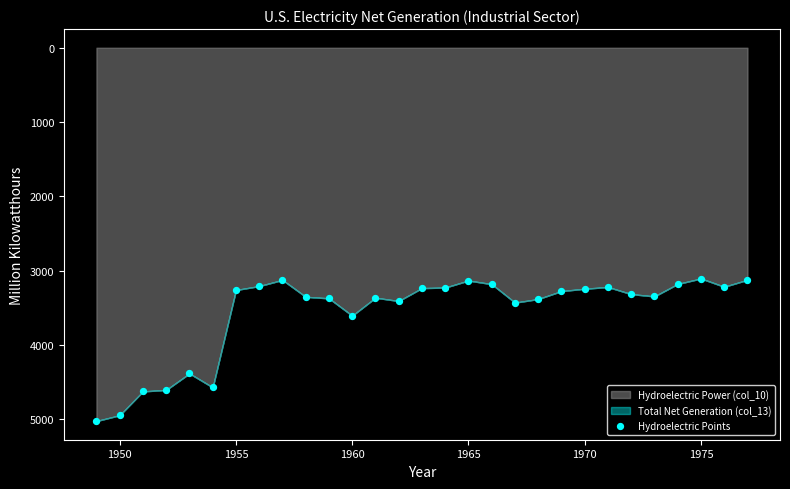

What is the range of X values (max minus min)?

28.0